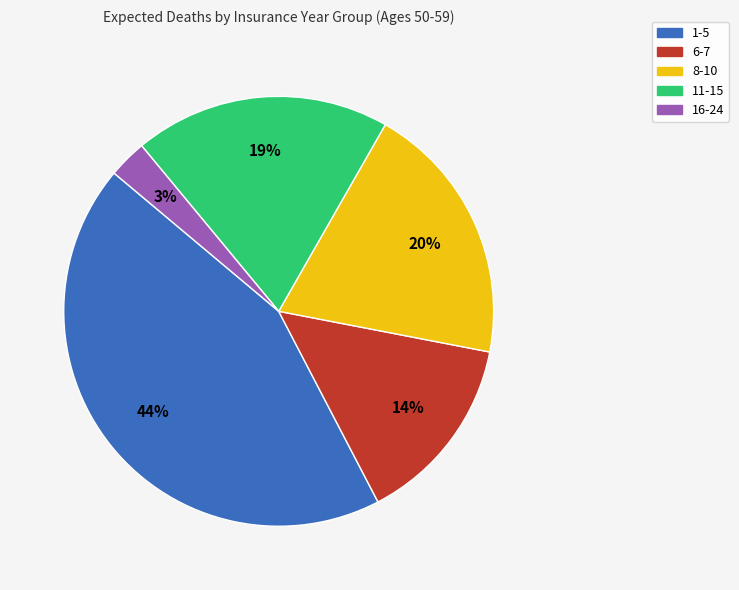

Does any single category account for the majority?

No